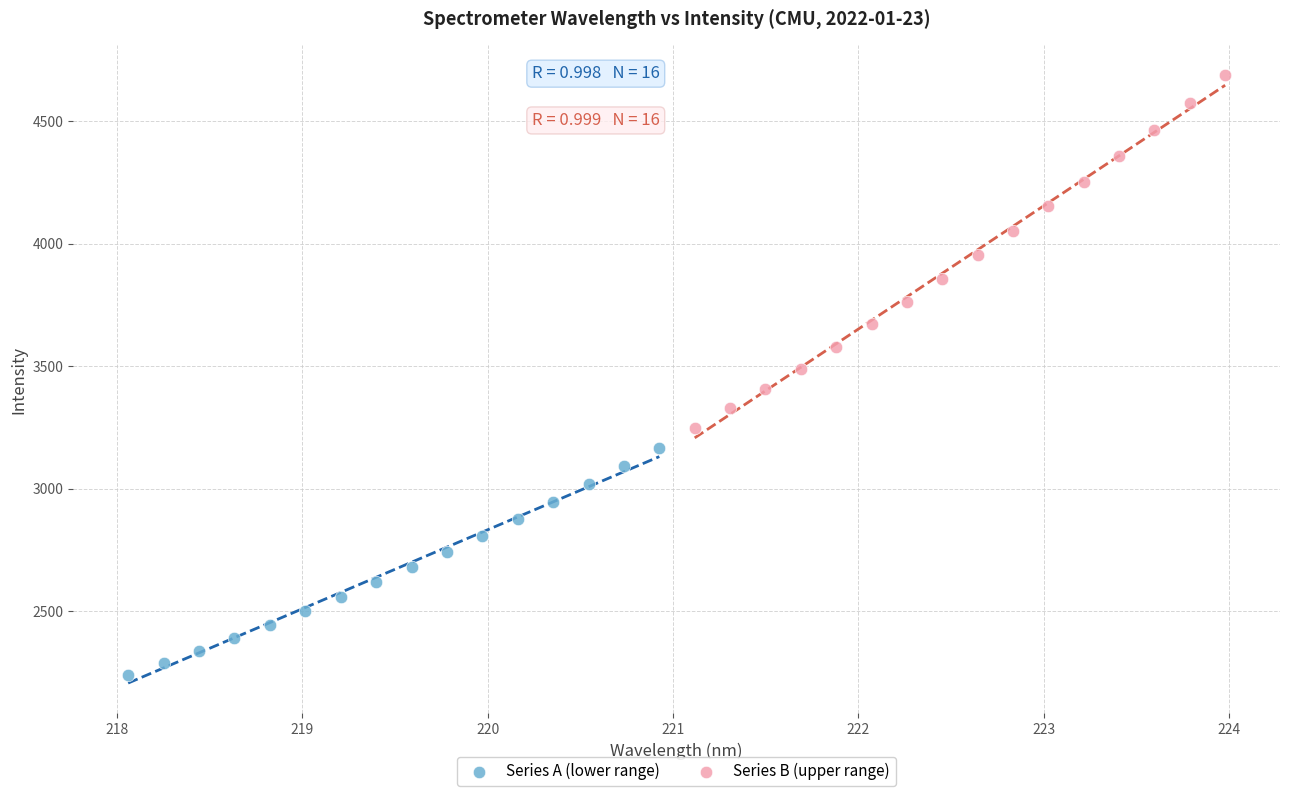

Which series has the widest spread of Y values?

Series B (upper range)